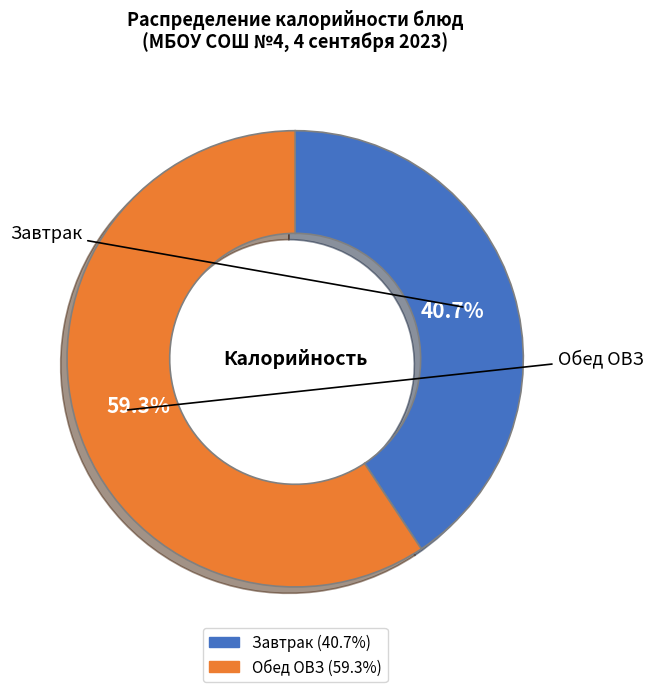

Does any single category account for the majority?

Yes